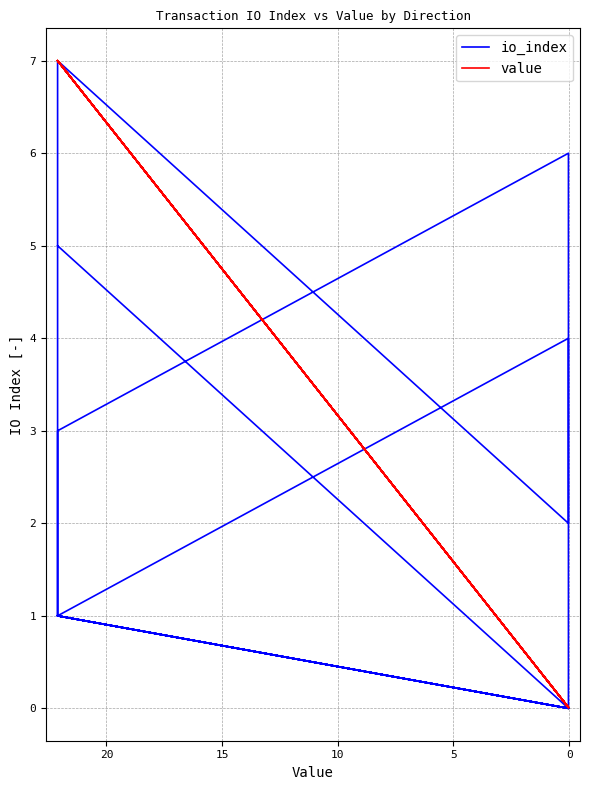

What are all the series names shown in the legend?

io_index, value